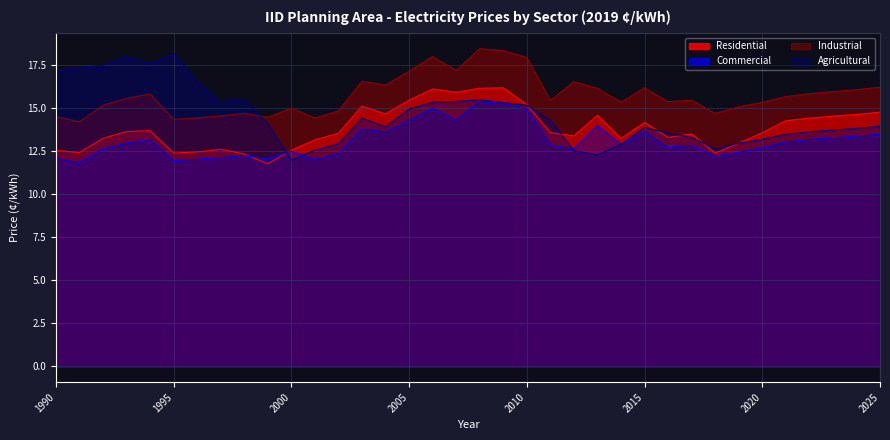

Is the value of Agricultural at 1991 greater than the value of Industrial at 1998?

Yes